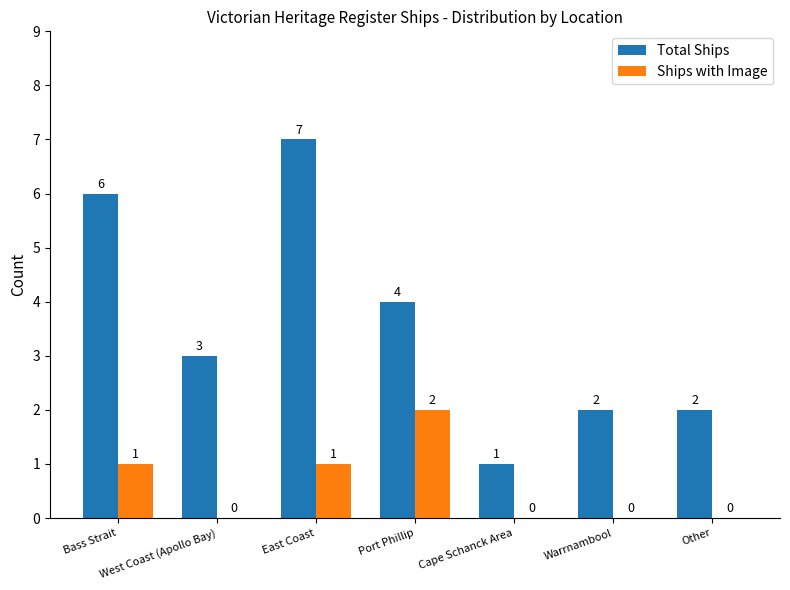

What is the maximum value shown in the chart?

7